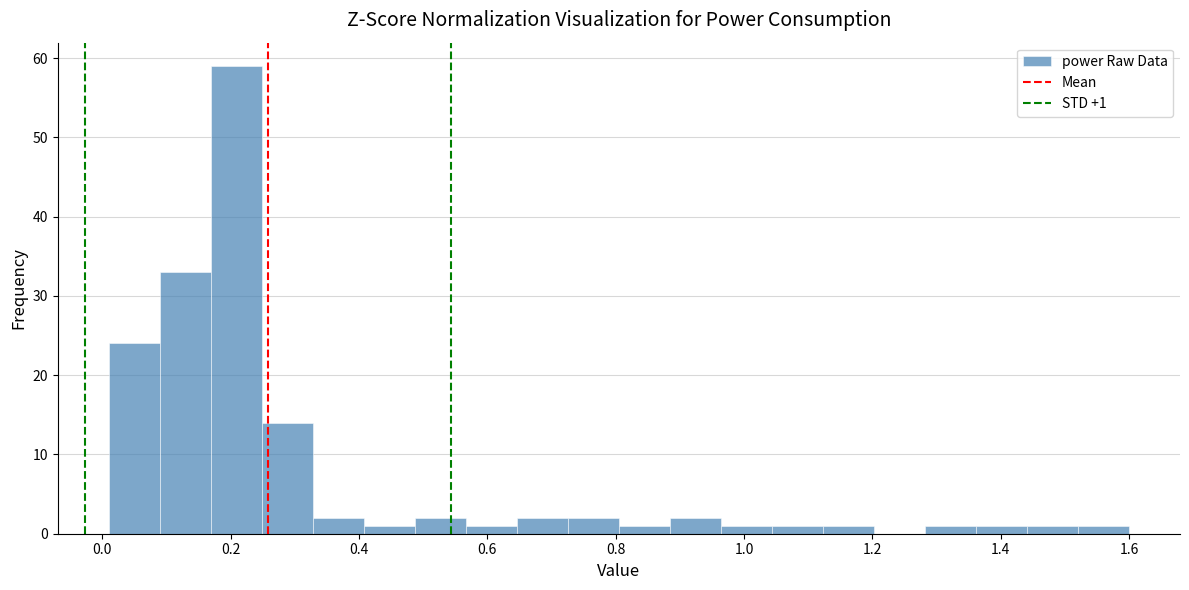

Around what value on the x-axis is the tallest bar? Give the approximate position of its centre, as read against the axis.

0.20